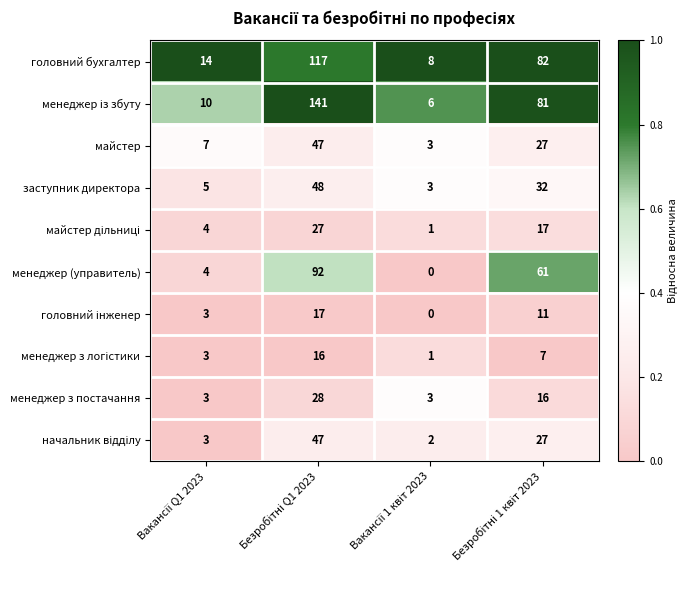

What is the minimum value for майстер?

3